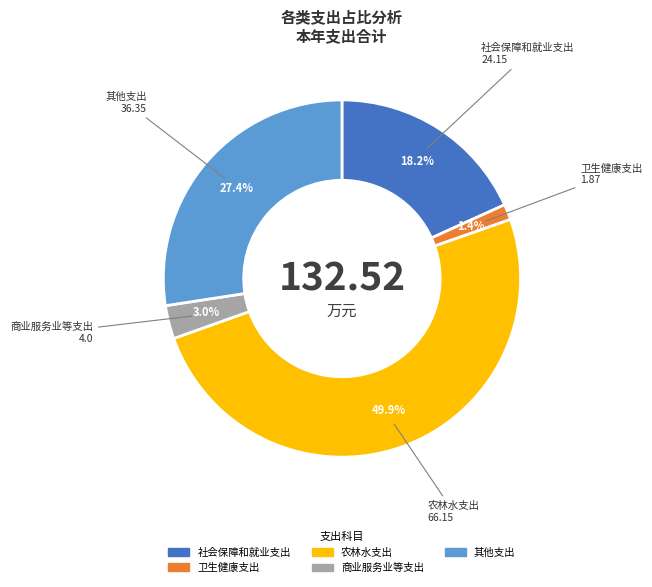

Which category has the biggest portion of the pie?

农林水支出